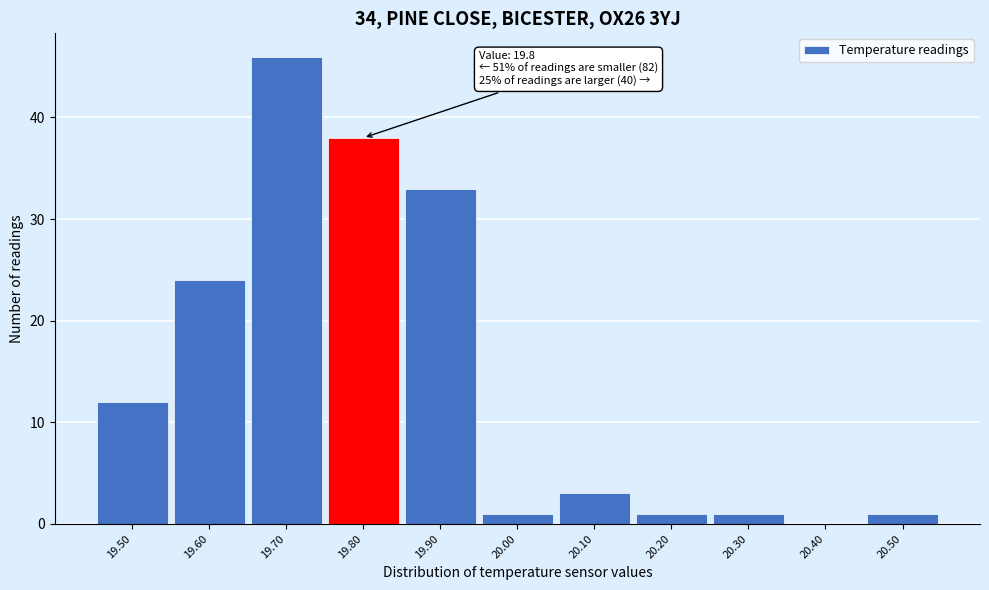

Which range on the x-axis has the tallest bar?

19.65 to 19.75